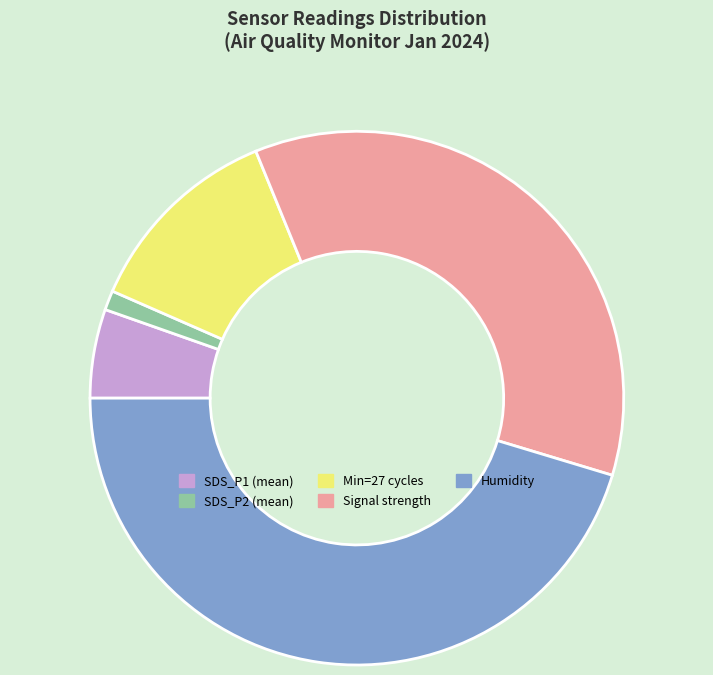

What is the ratio of the value at Min=27 cycles to the value at Signal strength?

0.3